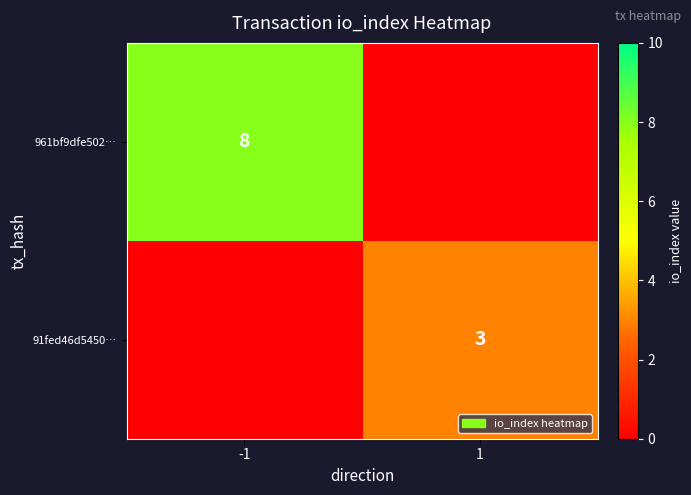

Is it true that 91fed46d5450… equals 3 at 1?

True